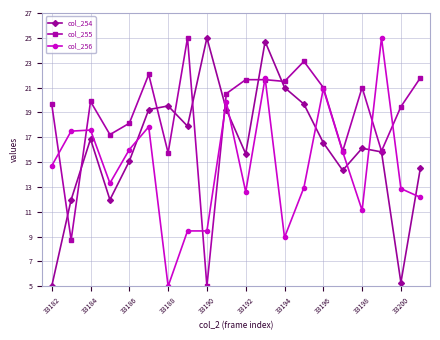

What is the value of the col_254 point at the 2nd from the left?

12.0